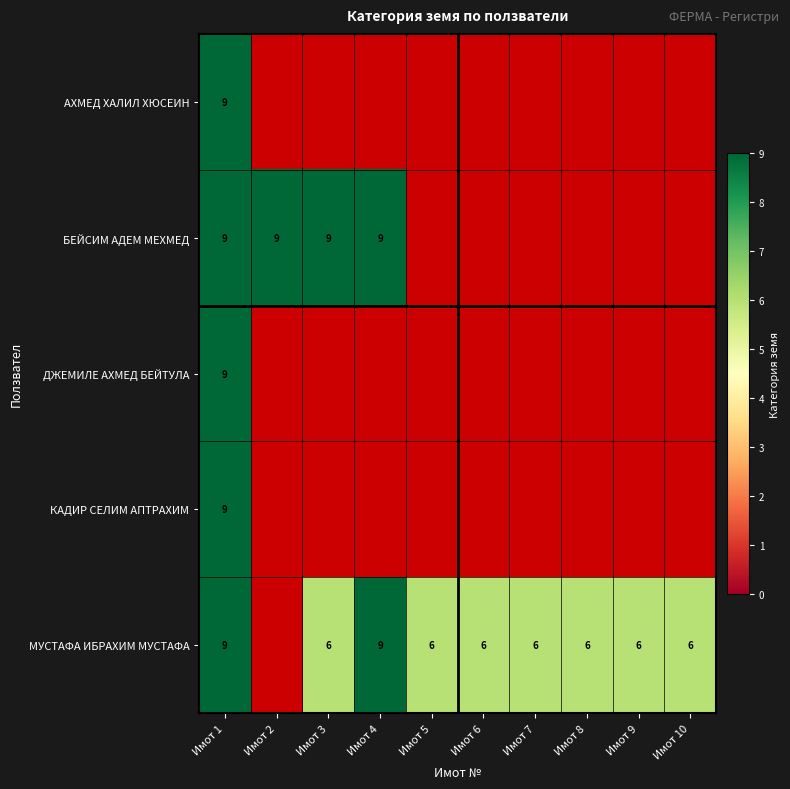

The value of МУСТАФА ИБРАХИМ МУСТАФА at Имот 6 is 6. True or false?

True